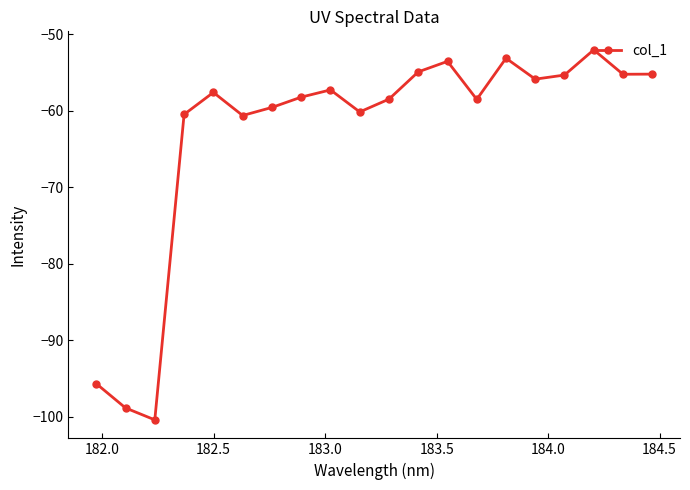

What is the difference between the maximum and minimum values?

48.4